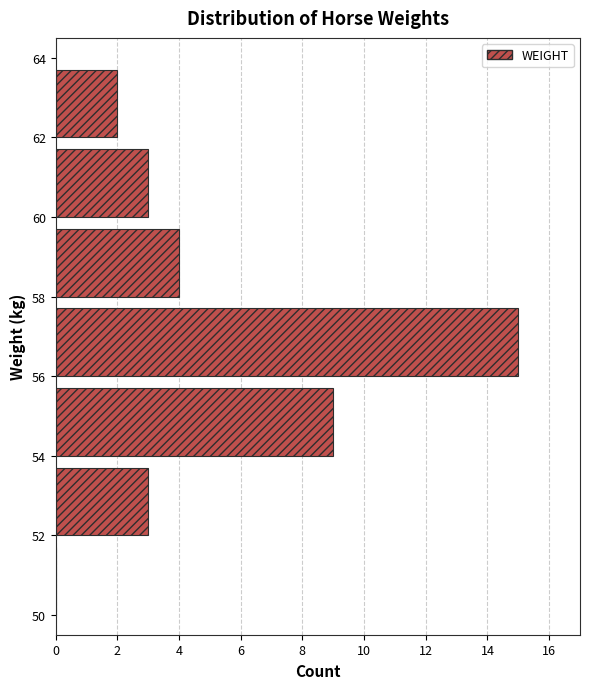

Which range on the y-axis has the longest bar?

56 to 58